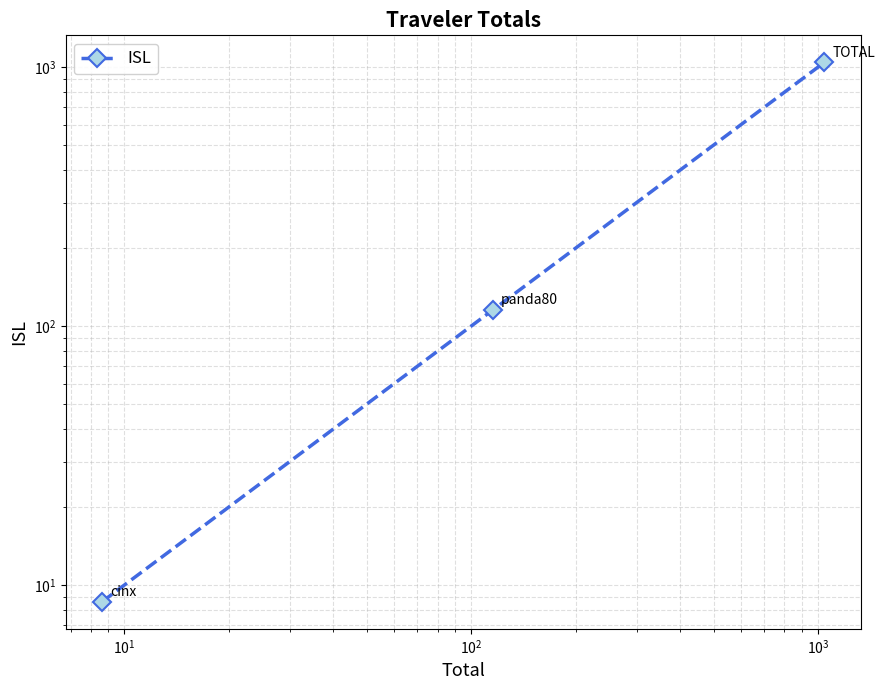

Count the number of categories in the chart.

3